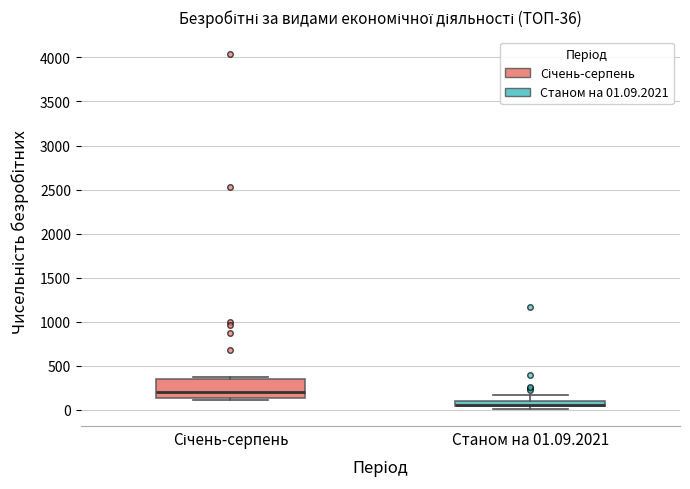

Which box is the tallest, from its lower edge to its upper edge?

Січень-серпень